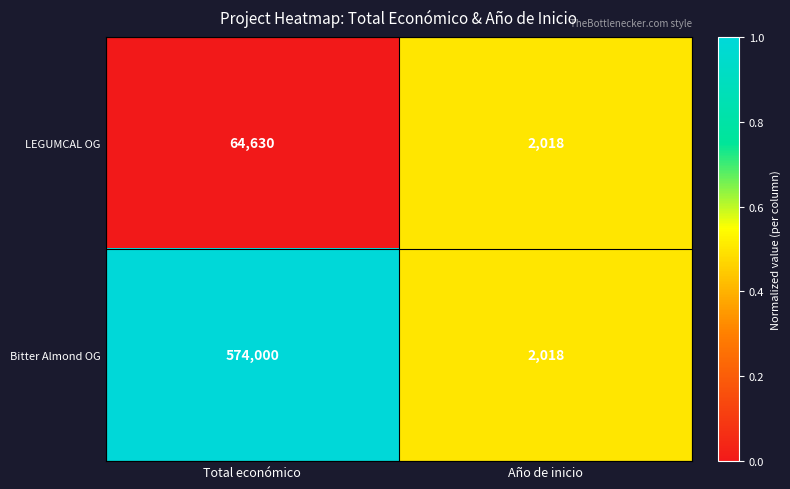

The Bitter Almond OG series shows 574000 at Total económico. True or false?

True